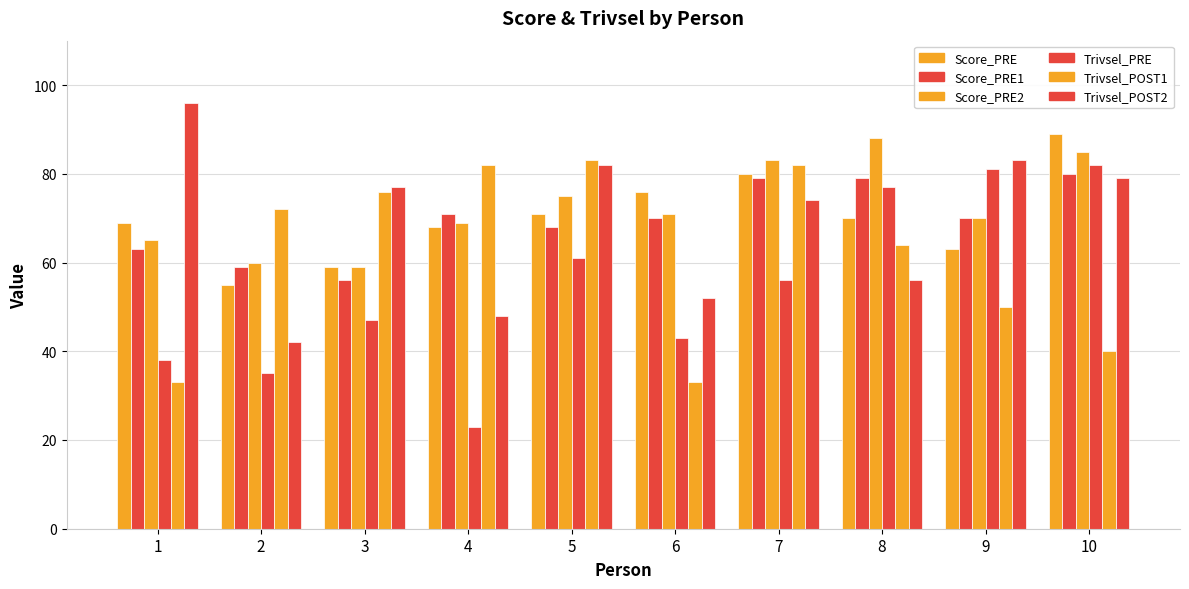

The value of Score_PRE1 at 9 is 70. True or false?

True